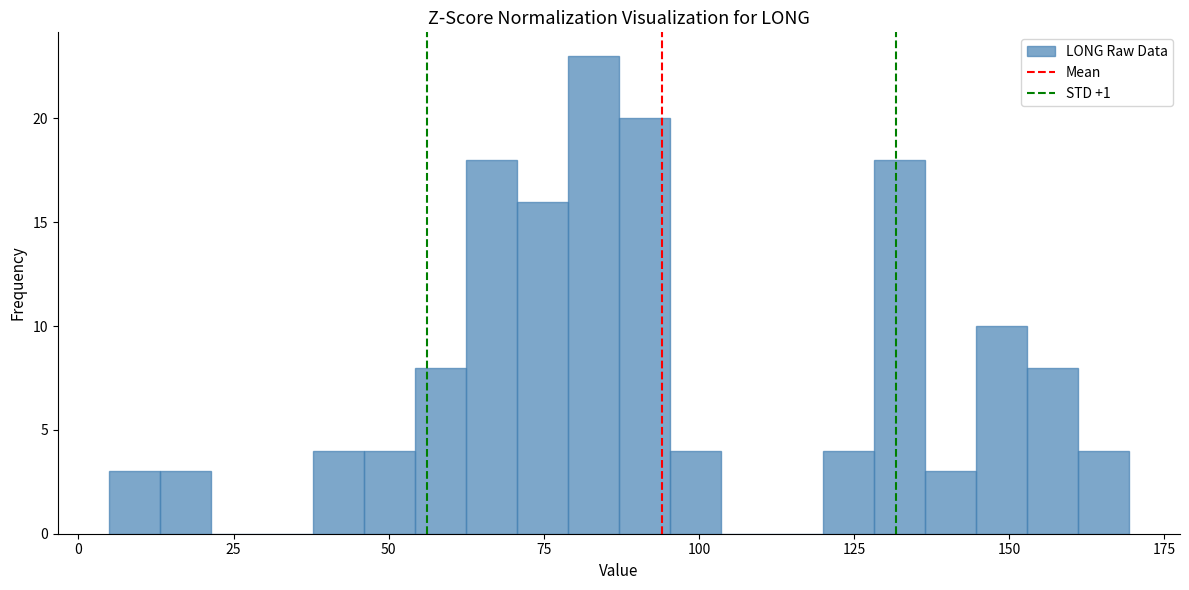

Read against the x-axis, roughly where is the centre of the tallest bar?

85